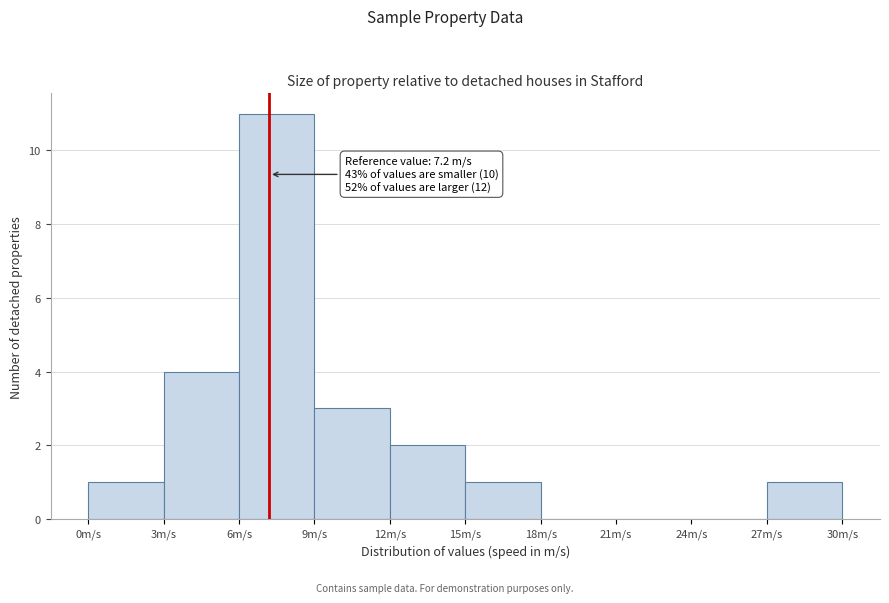

Over which range of the x-axis is the bar tallest?

6 to 9